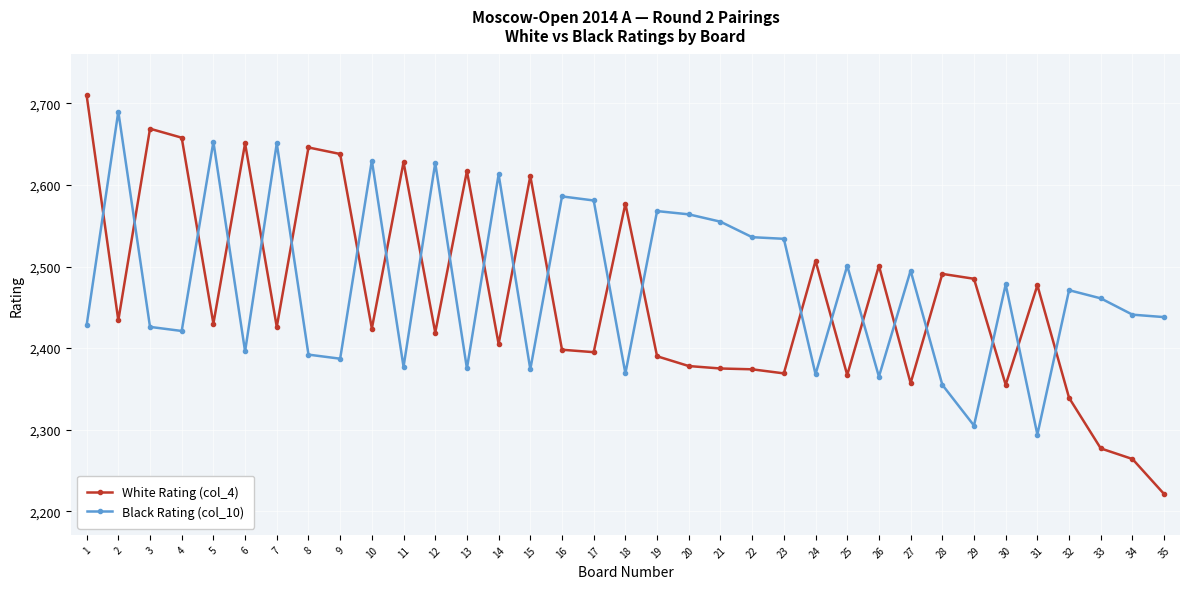

Rank the series by their average value, from lowest to highest.

White Rating (col_4), Black Rating (col_10)